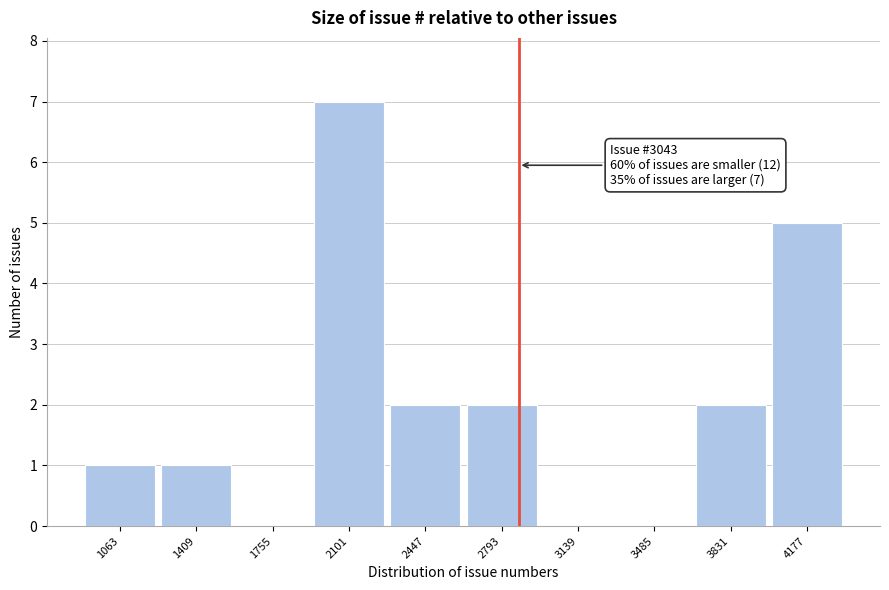

Reading left to right, transcribe all the data shown in this chart.

1063=1	1409=1	1755=0	2101=7	2447=2	2793=2	3139=0	3485=0	3831=2	4177=5